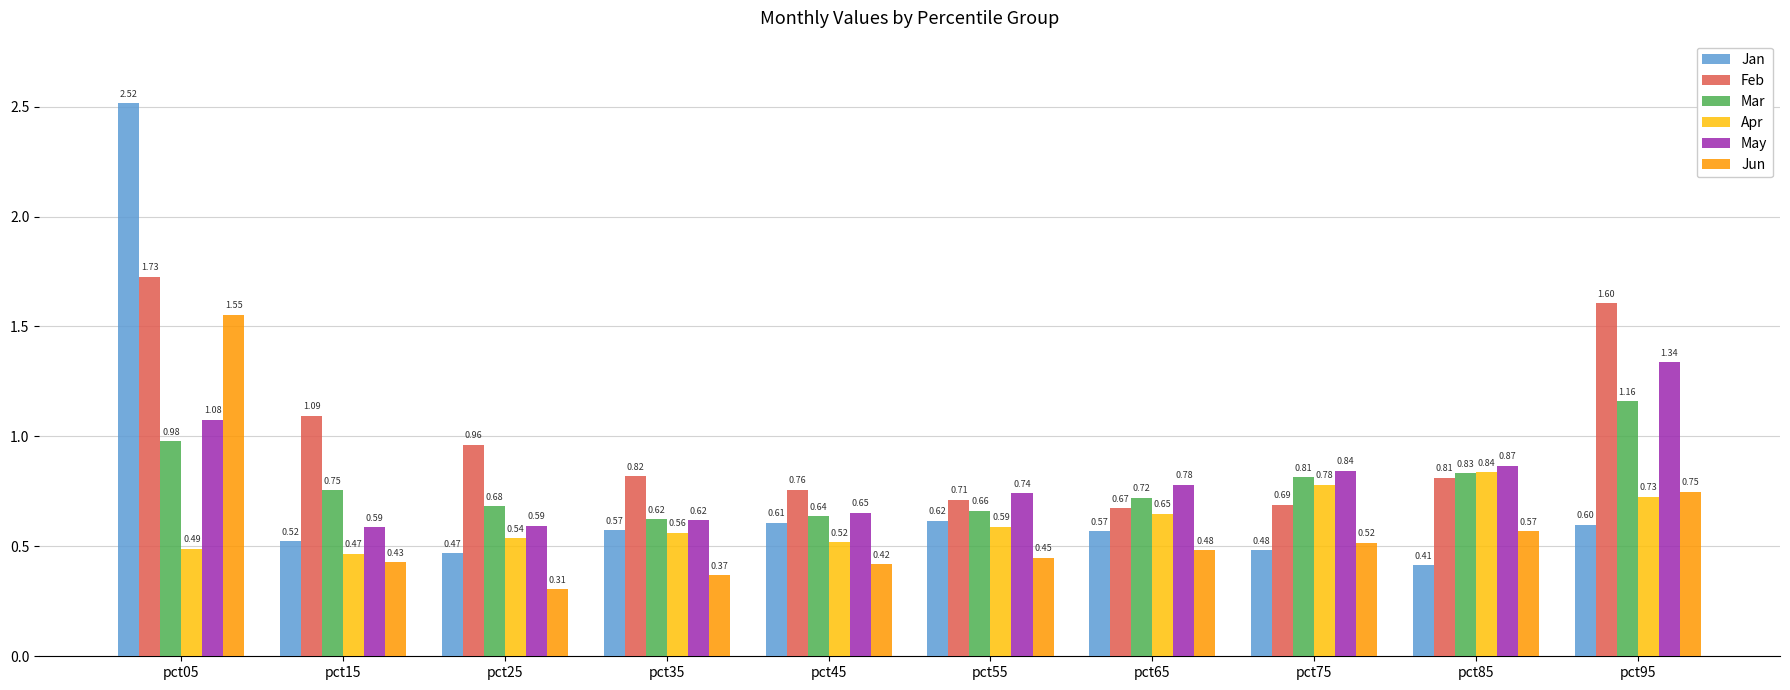

How many Jan values are between 0 and 1?

9